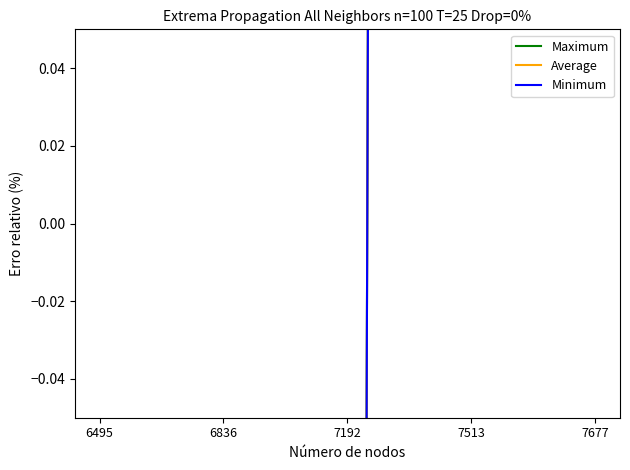

Which label corresponds to the smallest value in the chart?

6495